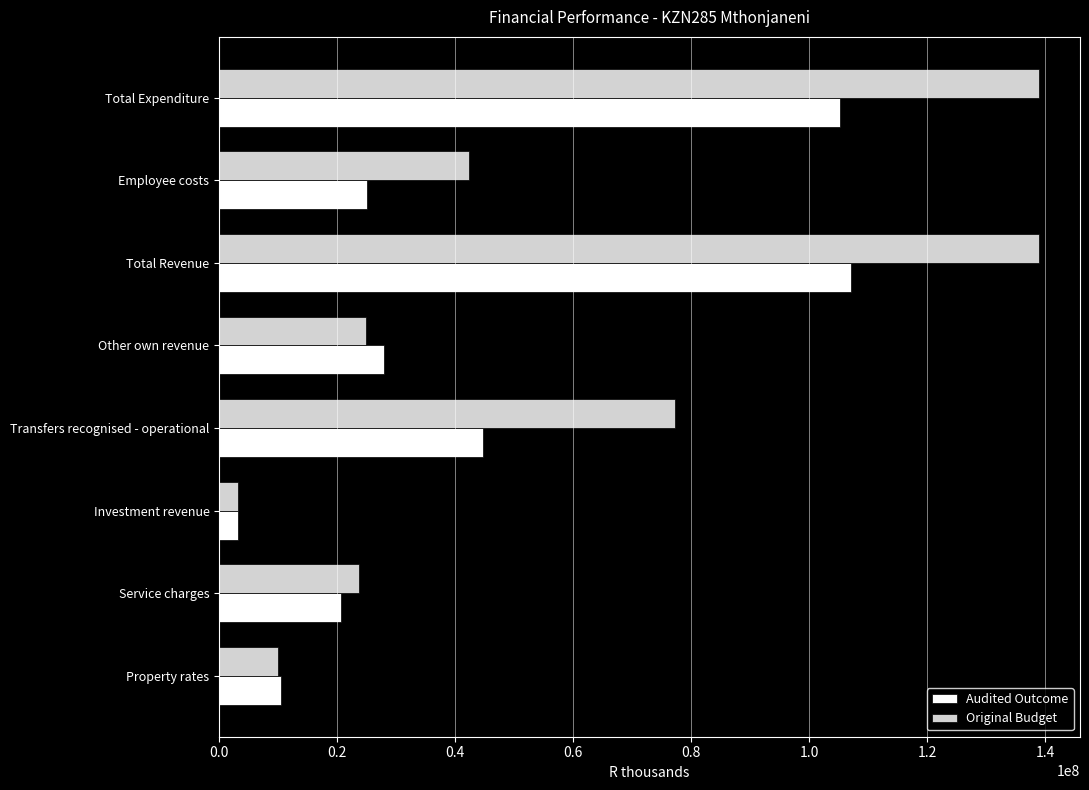

Rank the series by their average value, from lowest to highest.

Audited Outcome, Original Budget